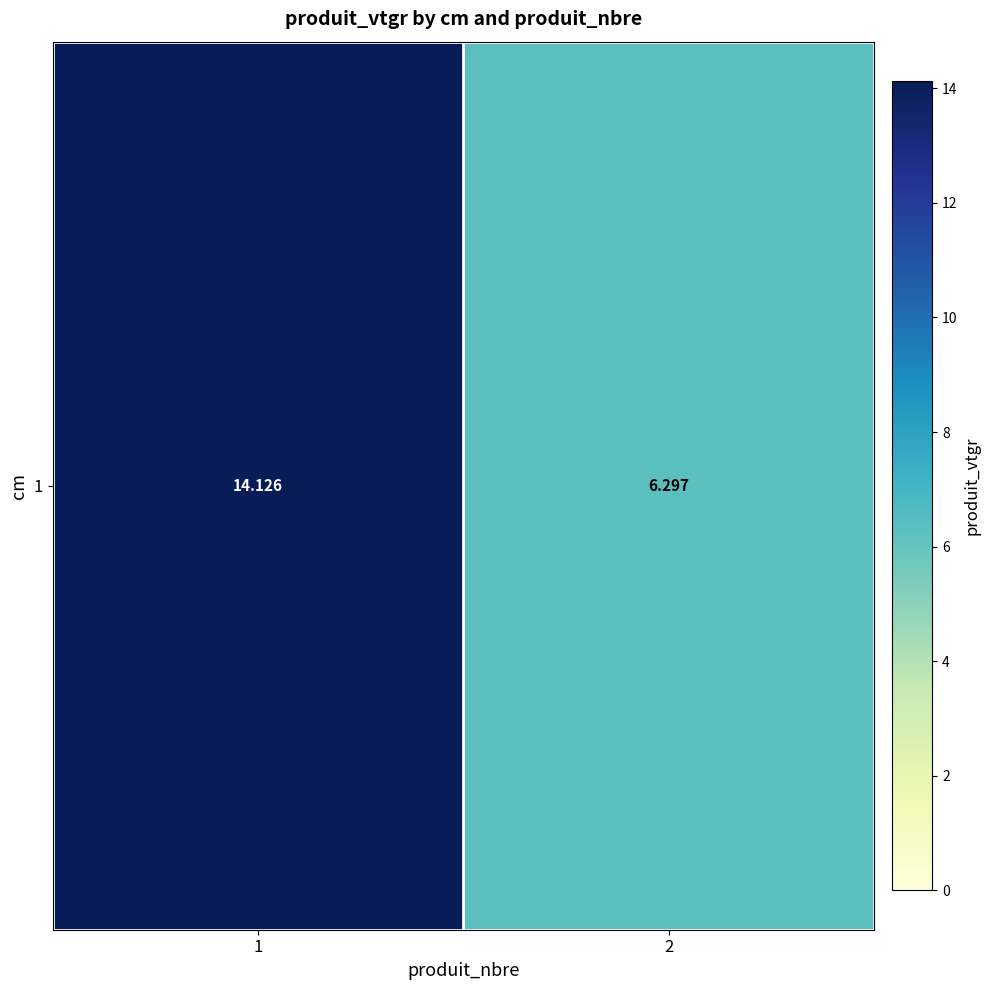

What is the sum of all values?

20.4